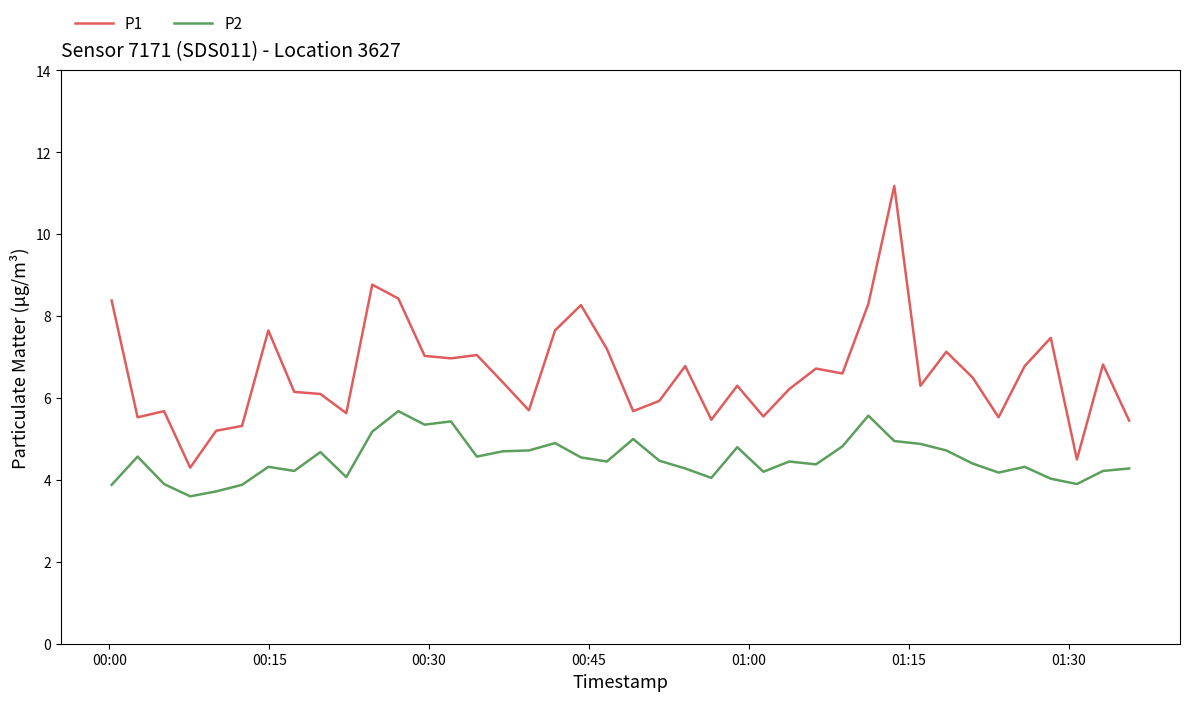

Which series has the largest range (max minus min)?

P1